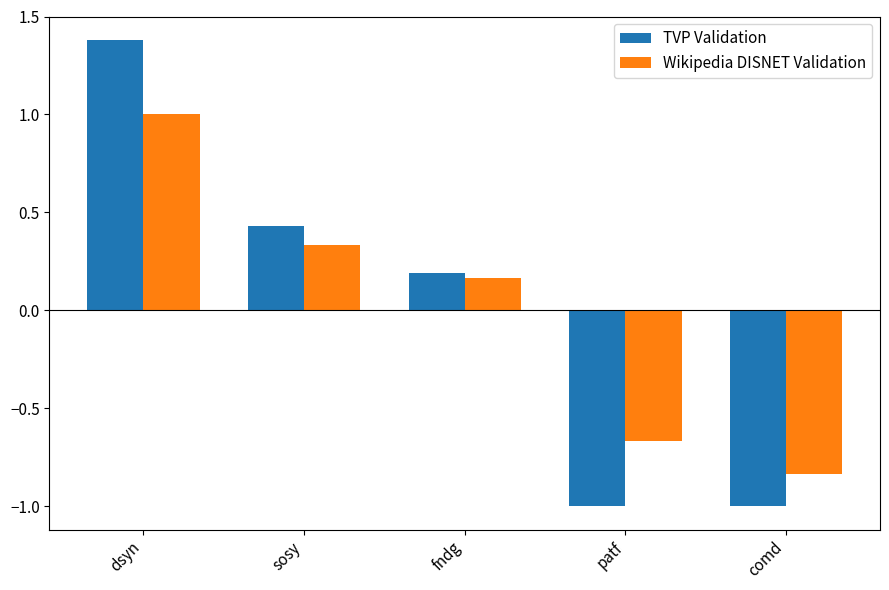

At which label does TVP Validation reach its peak?

dsyn